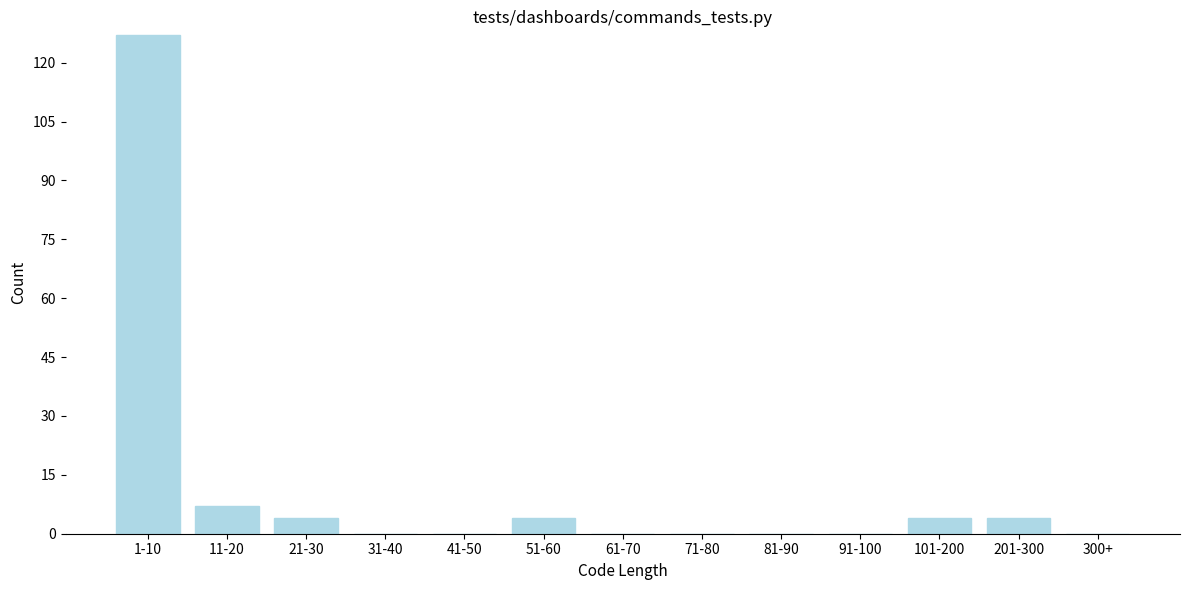

Reading right to left, extract all data points from this chart.

300+=0	201-300=4	101-200=4	91-100=0	81-90=0	71-80=0	61-70=0	51-60=4	41-50=0	31-40=0	21-30=4	11-20=7	1-10=127